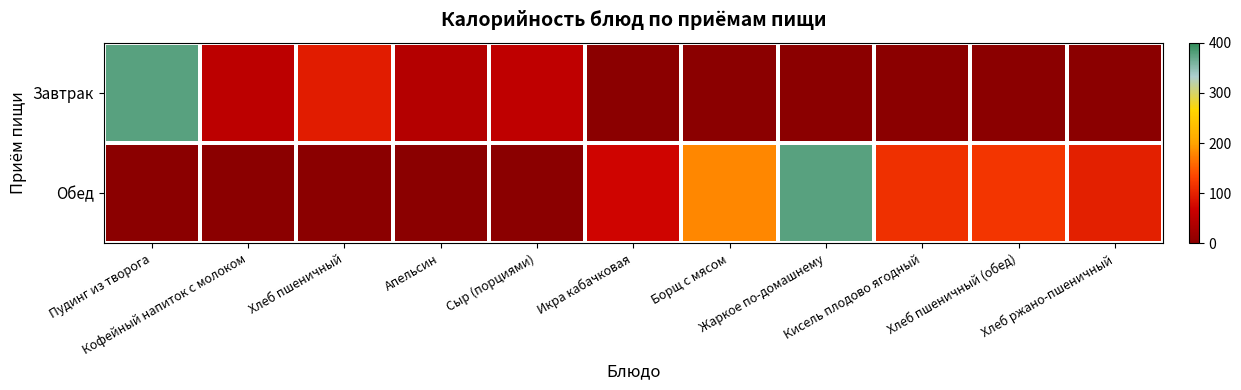

Rank the series by their maximum value, from highest to lowest.

Завтрак, Обед